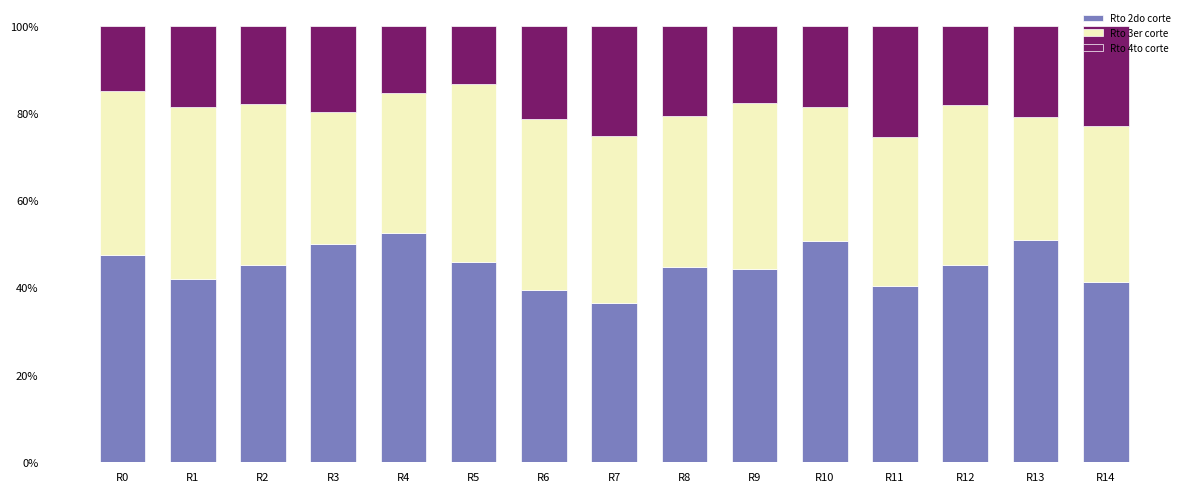

At which label does Rto 2do corte reach its minimum?

R7